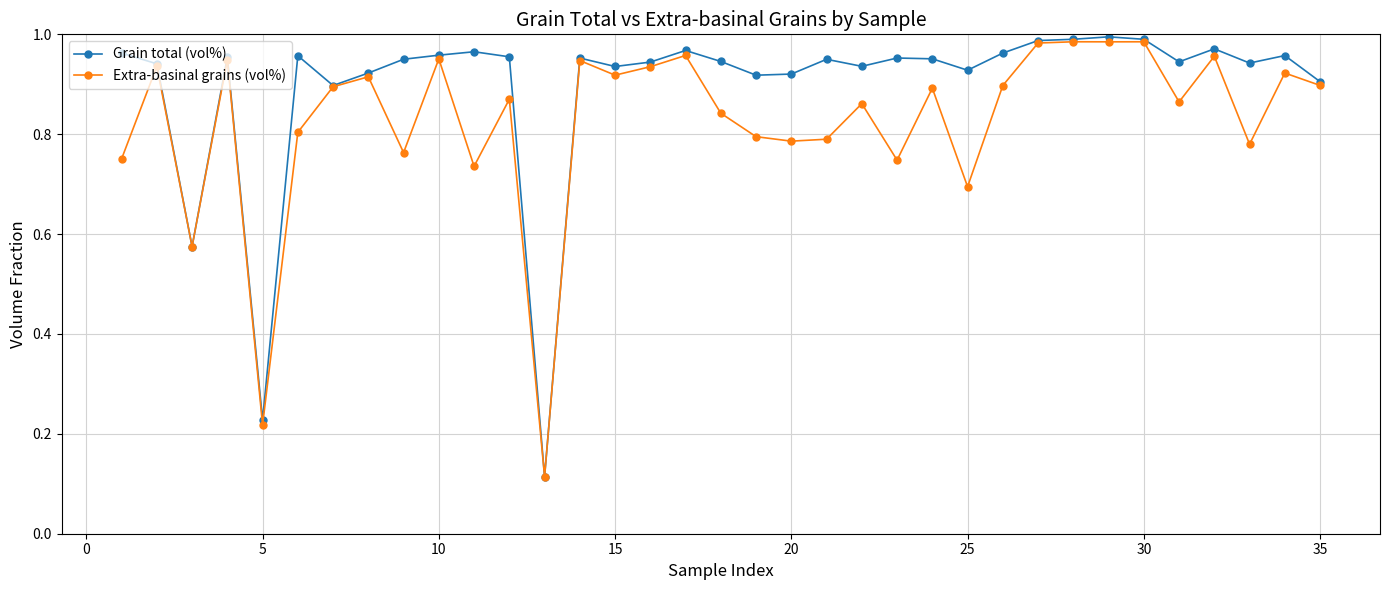

True or false: Extra-basinal grains (vol%) has more than 1 points higher than both neighbors.

True